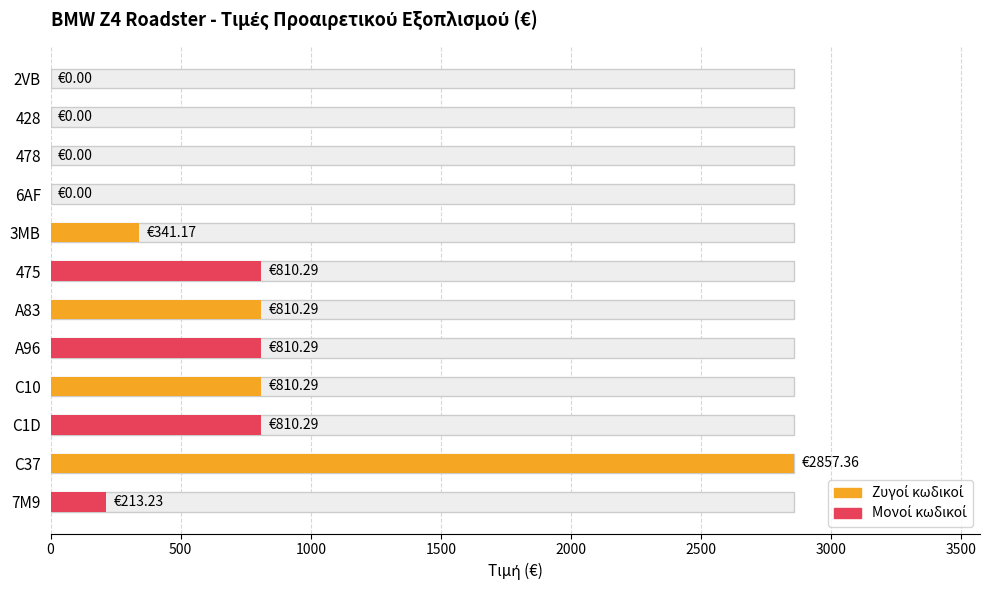

At which category is the sum across all series the highest?

C37